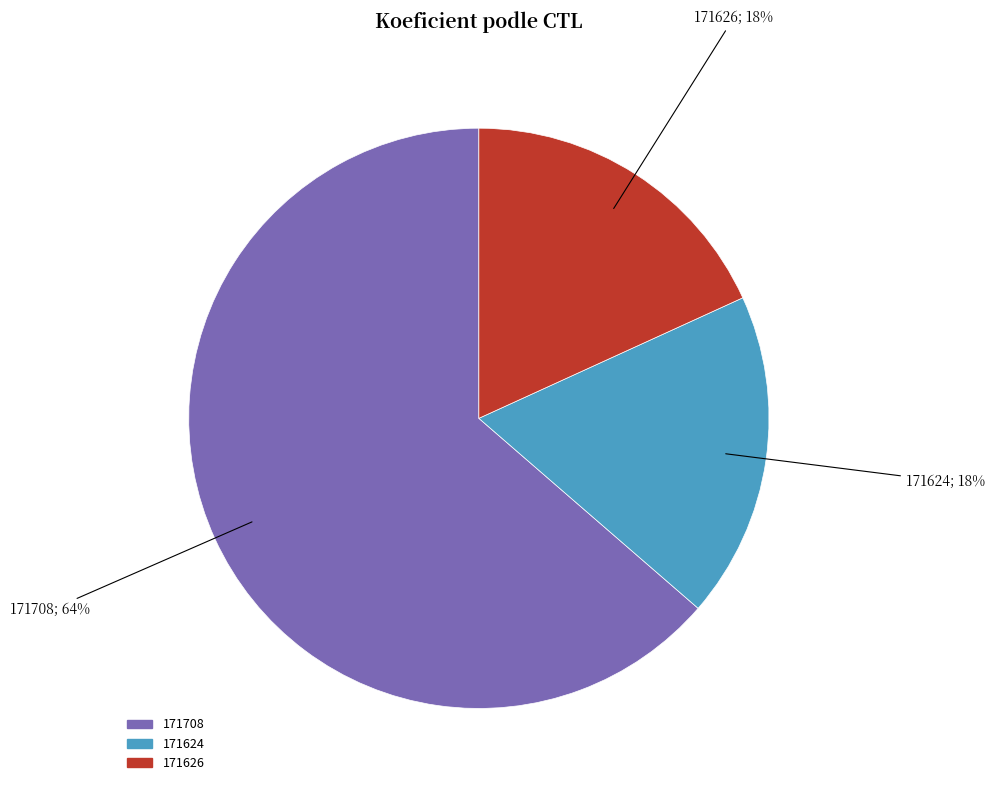

Do 171708 and 171624 together represent more than half of the pie?

Yes